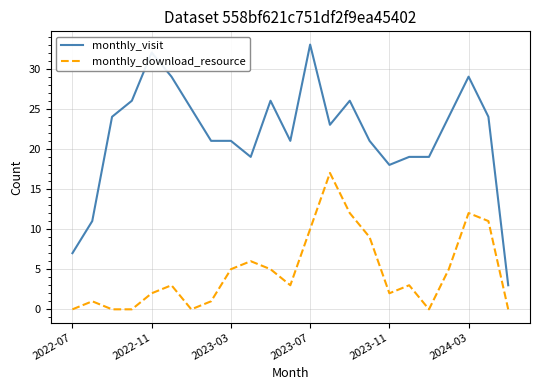

List the series in order of their overall mean, highest first.

monthly_visit, monthly_download_resource